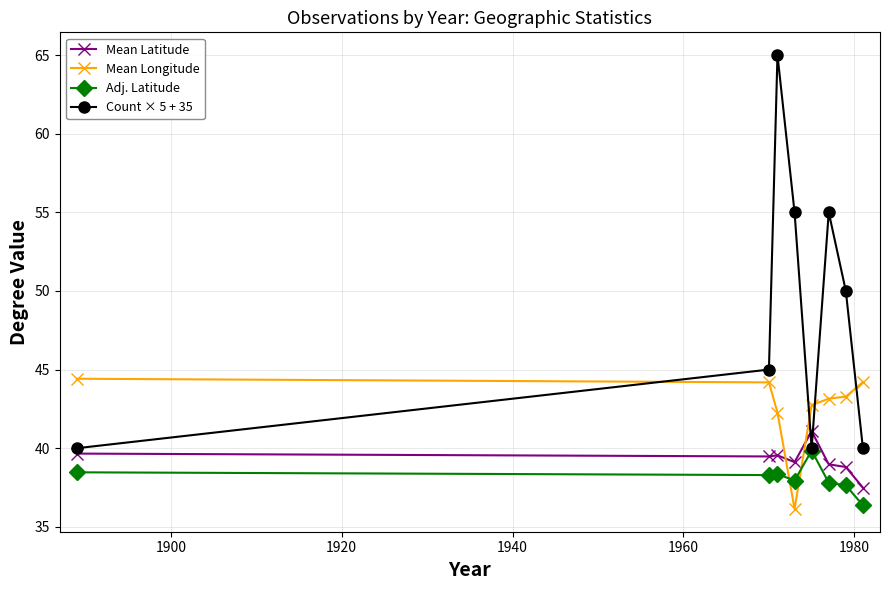

Which series has the largest total across all categories?

Count × 5 + 35